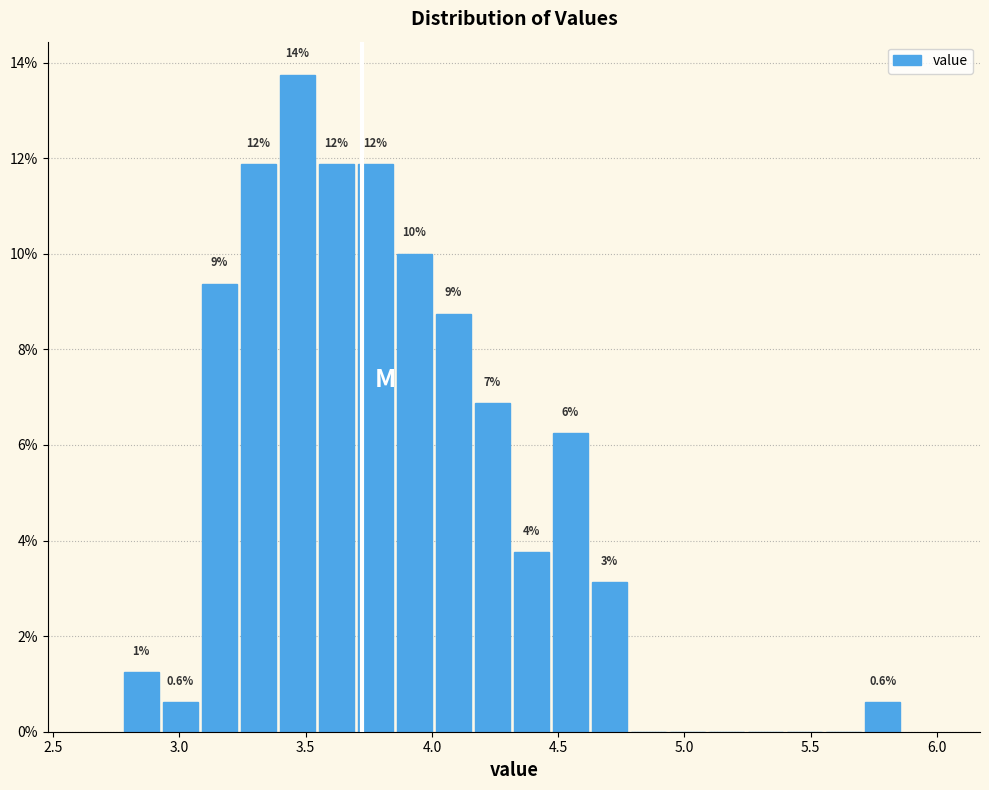

Read against the x-axis, roughly where is the centre of the tallest bar?

3.45